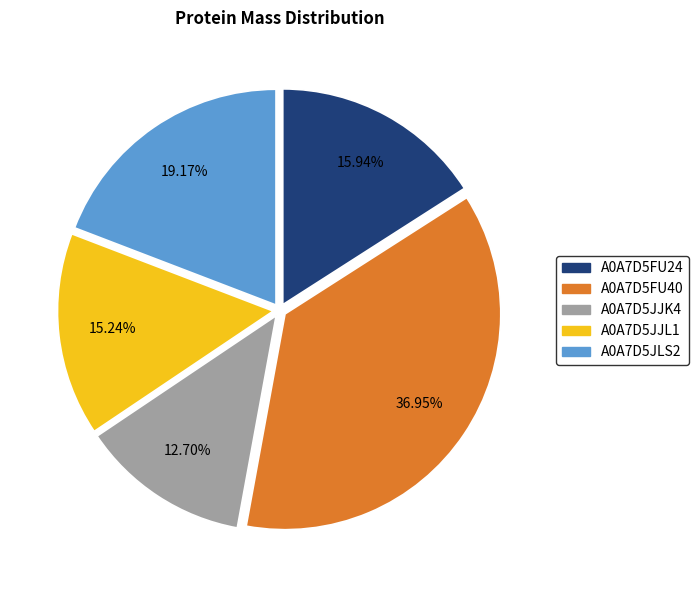

What percentage is NOT represented by A0A7D5FU24?

84.1%